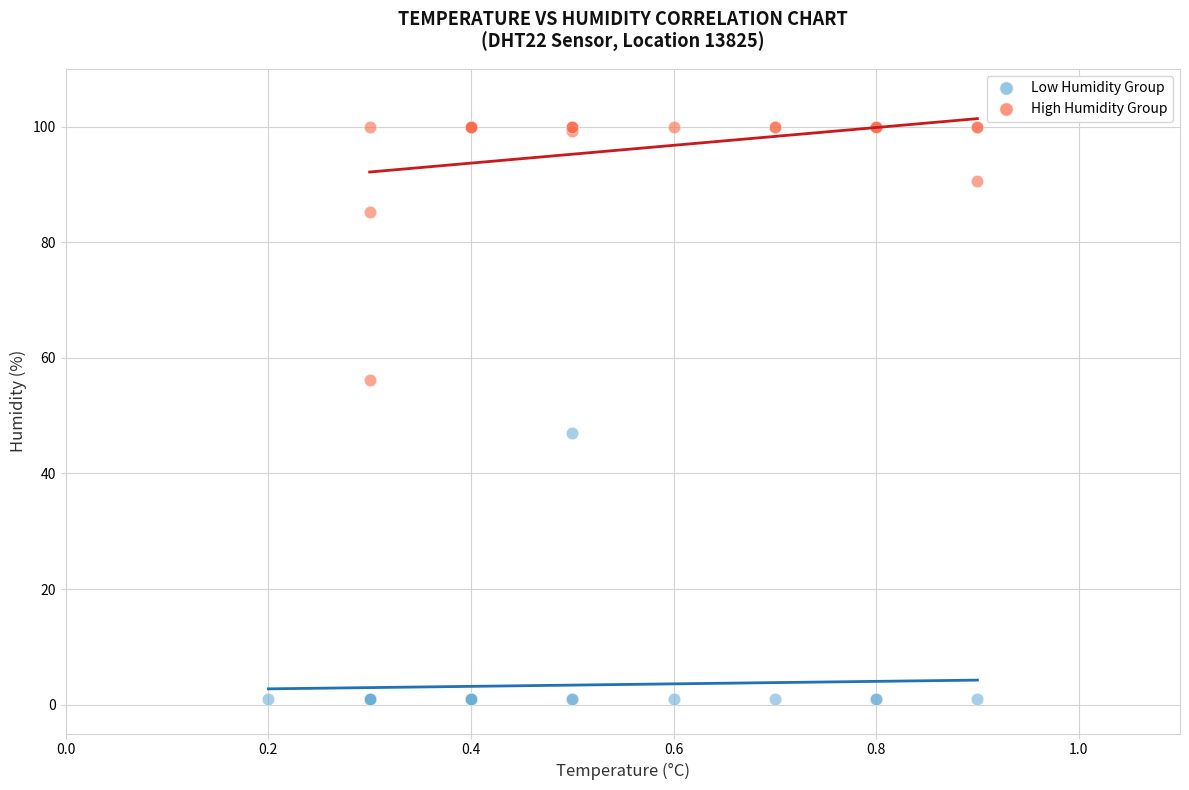

Which series reaches the maximum Y coordinate?

High Humidity Group